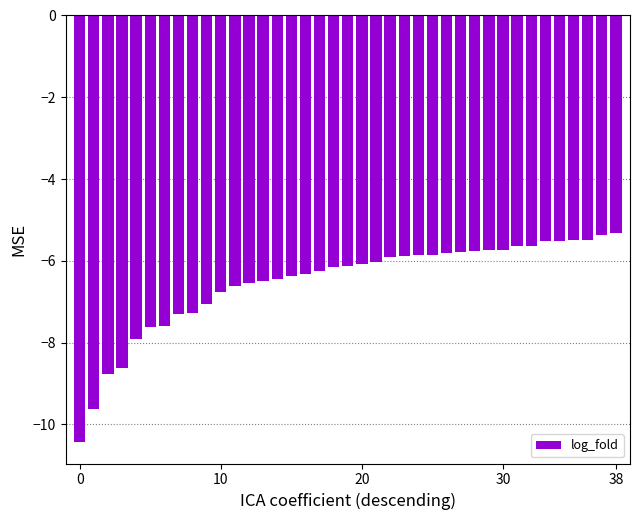

What is the value of the 12th bar from the left?

-6.6